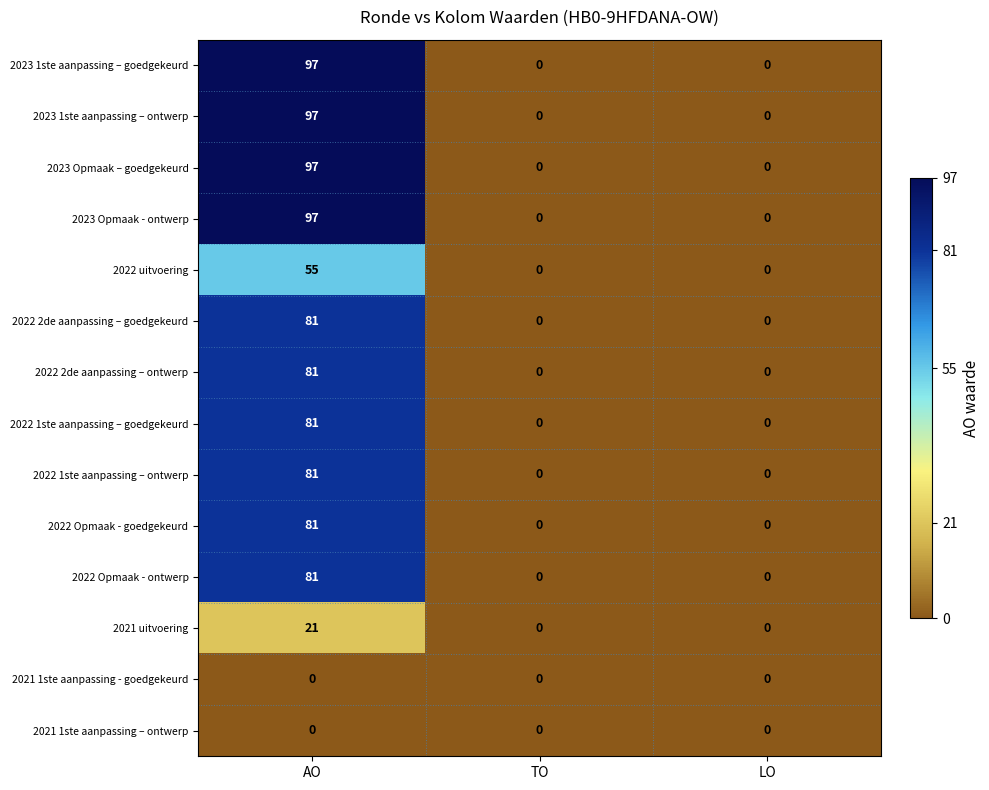

What is the greatest value displayed?

97